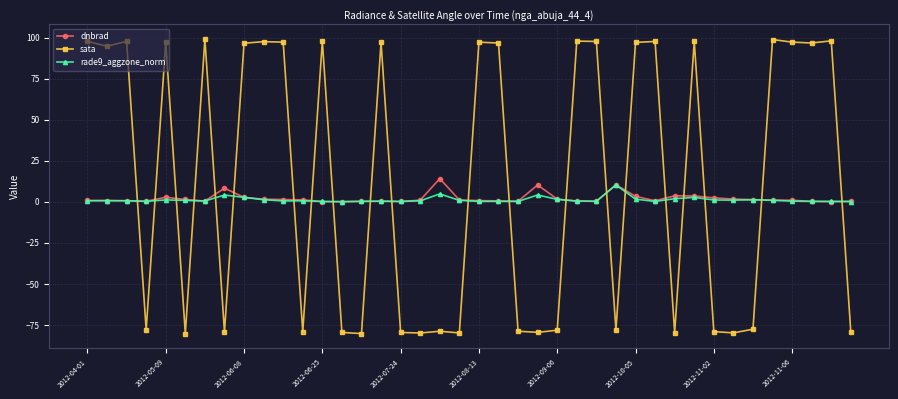

What is the maximum value for sata?

99.0